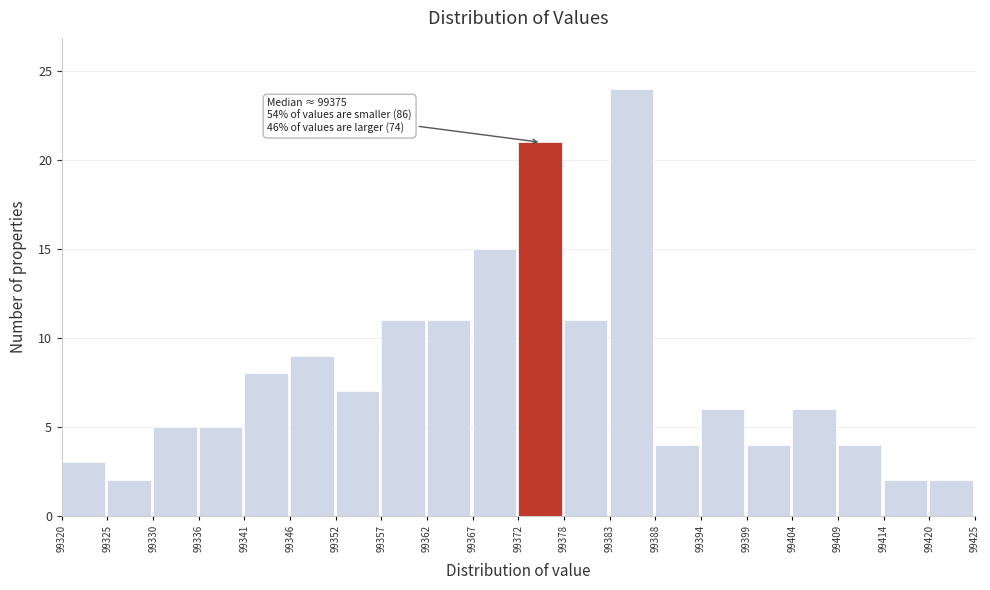

Which range on the x-axis has the tallest bar?

99383 to 99388